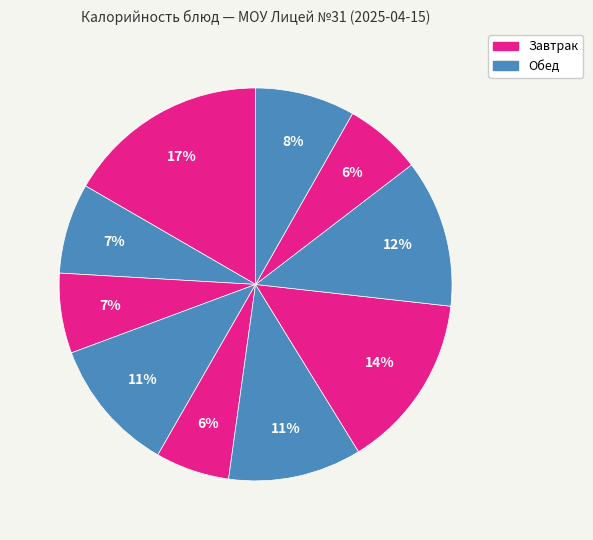

Count the number of slices in the pie.

10